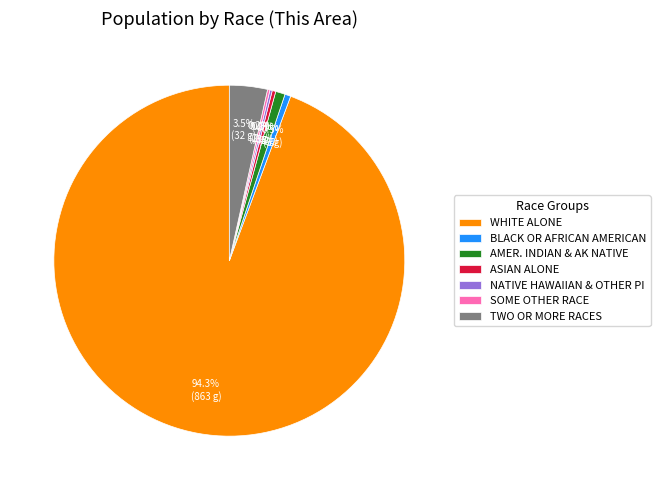

What is the total percentage of AMER. INDIAN & AK NATIVE and TWO OR MORE RACES?

4.4%